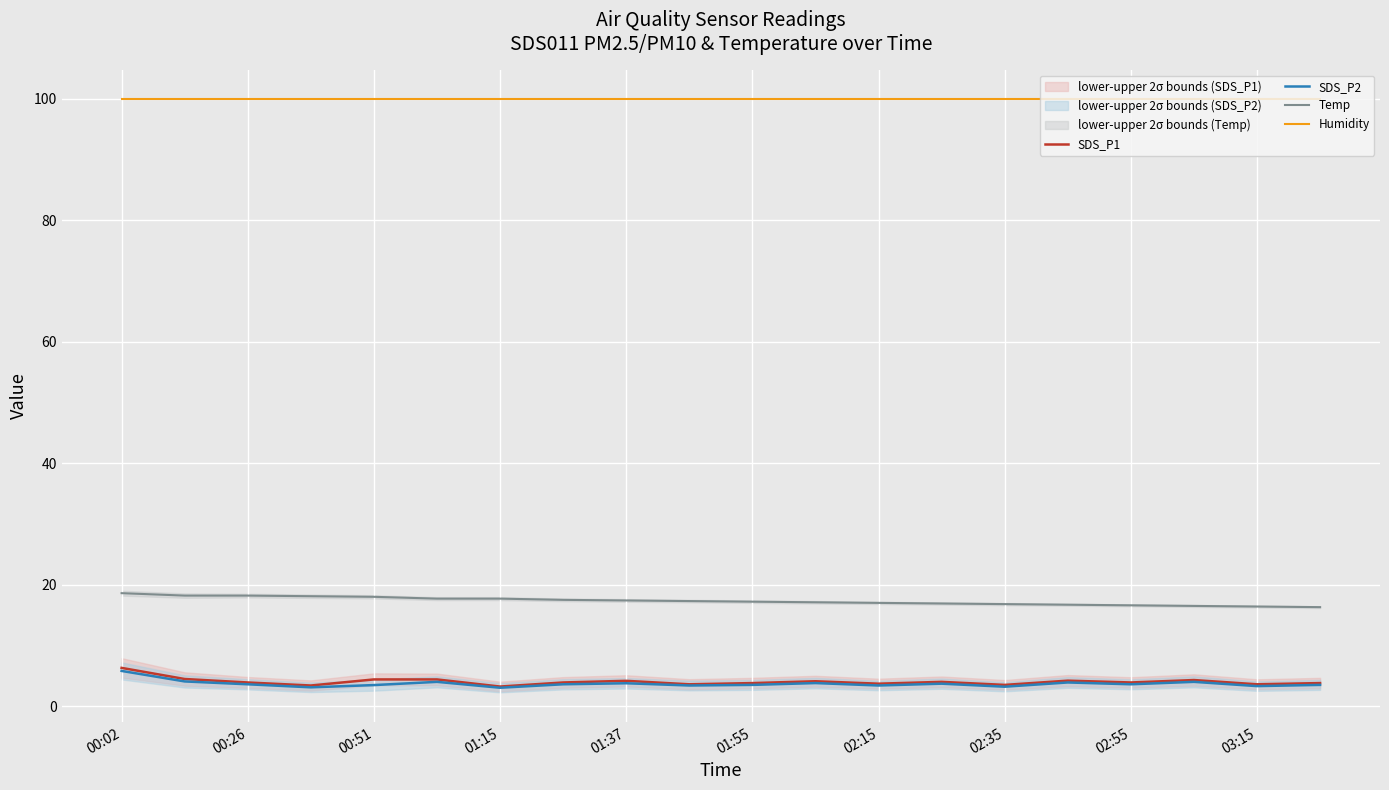

What is the spread (max minus min) of values at 17?

95.9